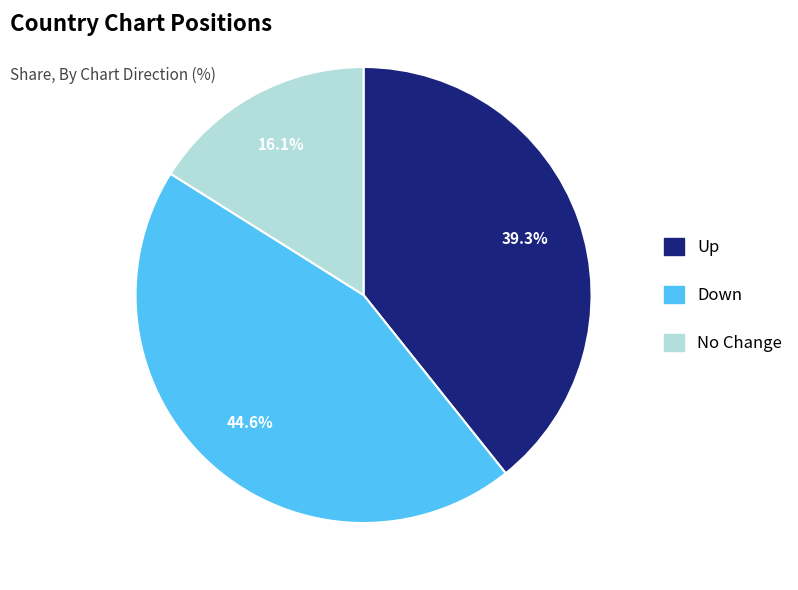

Does any single category account for the majority?

No